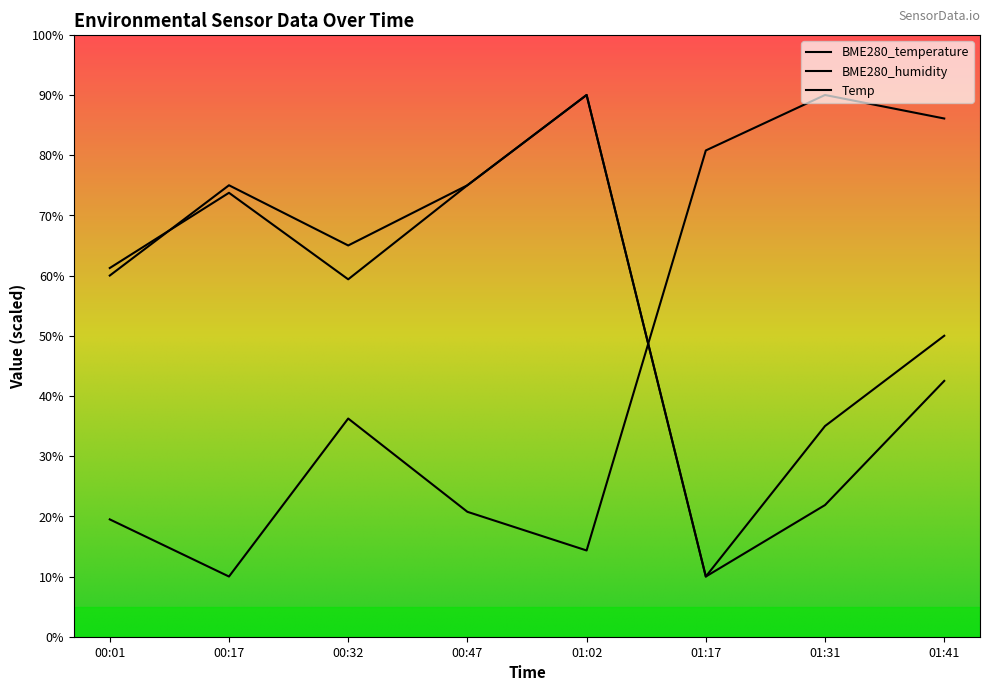

How many data points in BME280_temperature are less than 61?

4